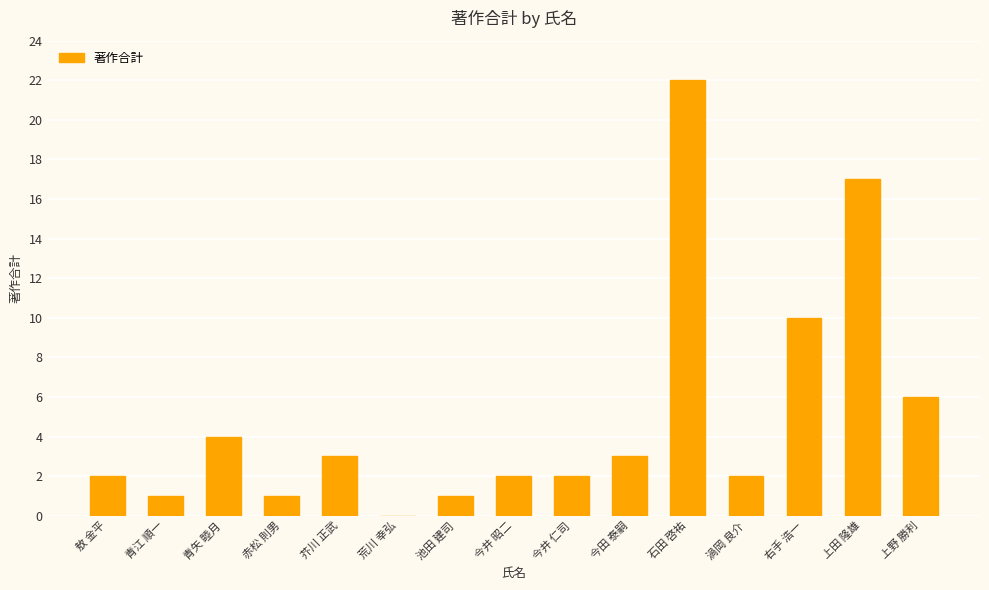

What is the ratio of the value at 今井 仁司 to the value at 渦岡 良介?

1.0